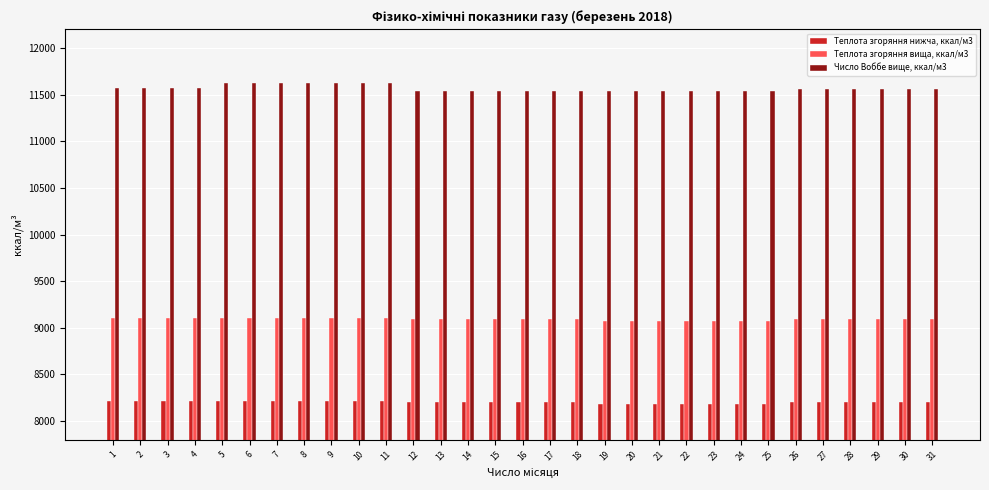

The value of Теплота згоряння вища, ккал/м3 at 14 is 9095.3. True or false?

True